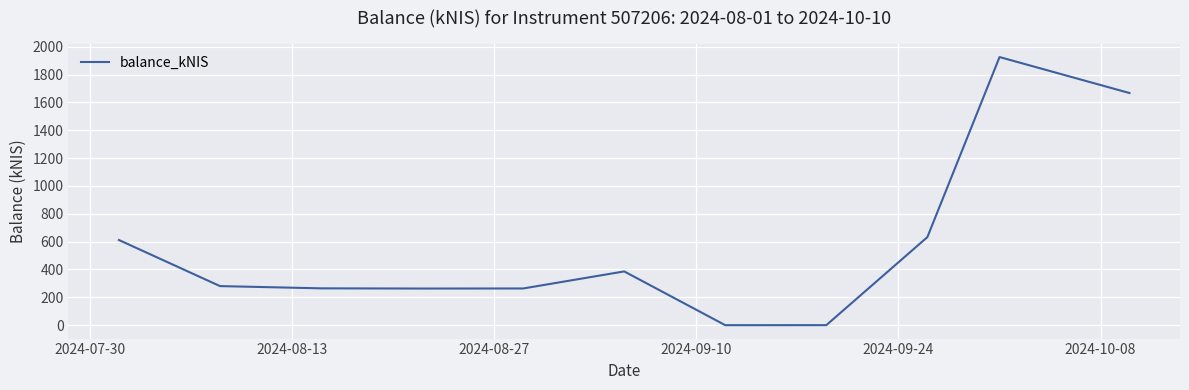

What is the maximum value shown in the chart?

1925.8